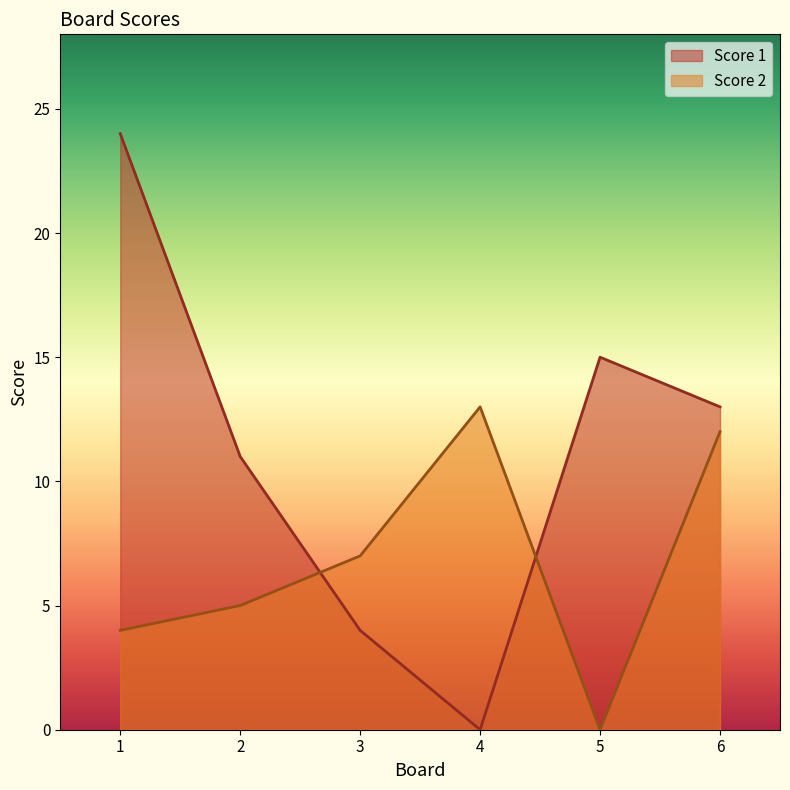

Does the chart have visible grid lines?

No